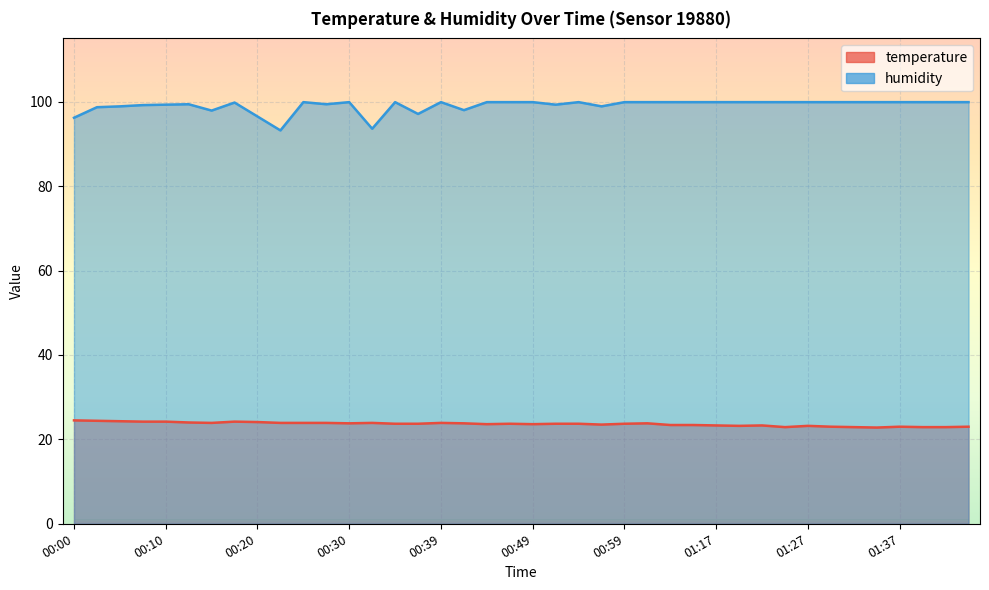

In temperature, how many points are higher than both neighbors (excluding endpoints)?

8